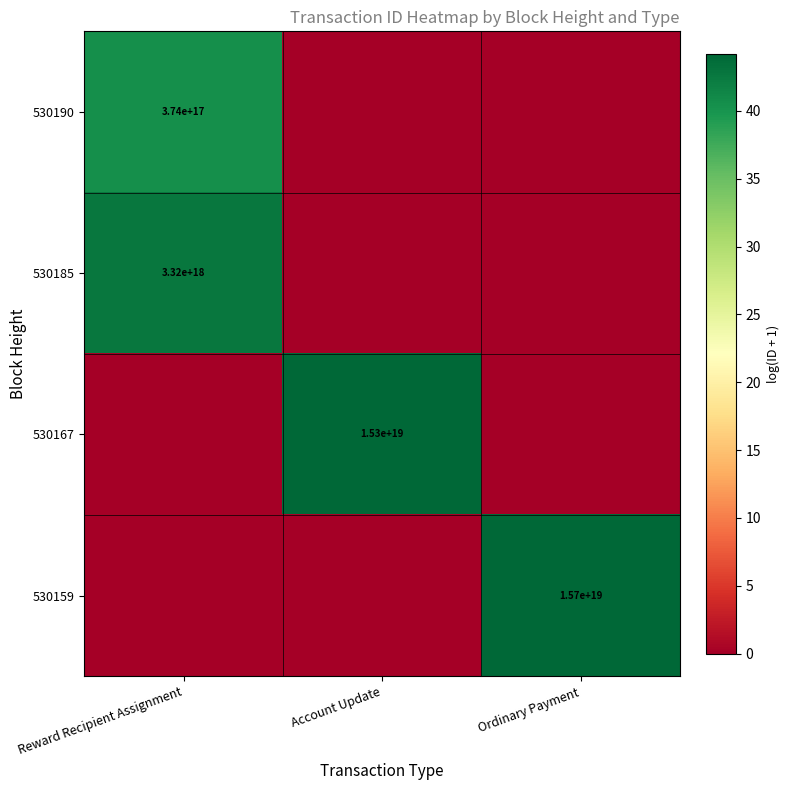

At how many categories does at least one series exceed 14?

3